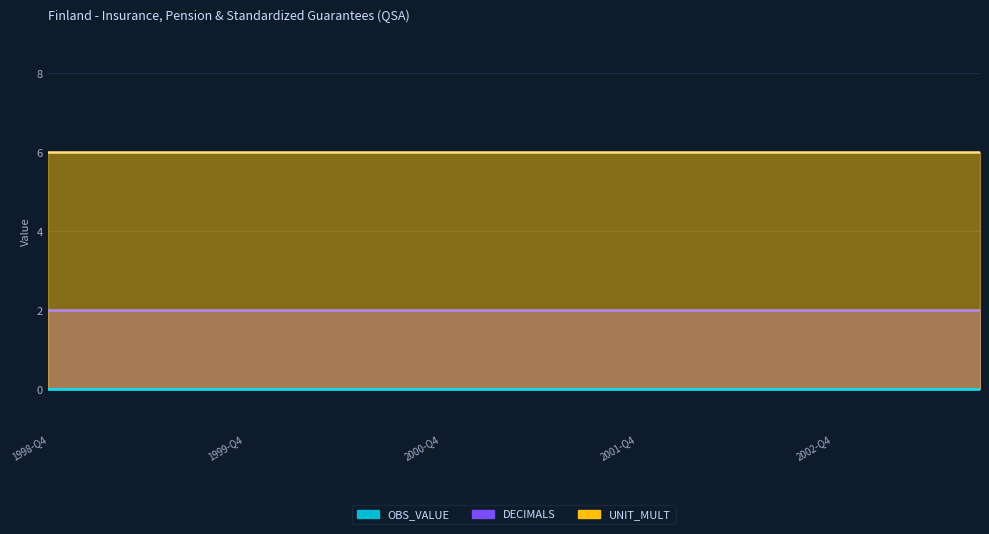

List the labels in order of OBS_VALUE value, smallest first.

1998-Q4, 1999-Q1, 1999-Q2, 1999-Q3, 1999-Q4, 2000-Q1, 2000-Q2, 2000-Q3, 2000-Q4, 2001-Q1, 2001-Q2, 2001-Q3, 2001-Q4, 2002-Q1, 2002-Q2, 2002-Q3, 2002-Q4, 2003-Q1, 2003-Q2, 2003-Q3